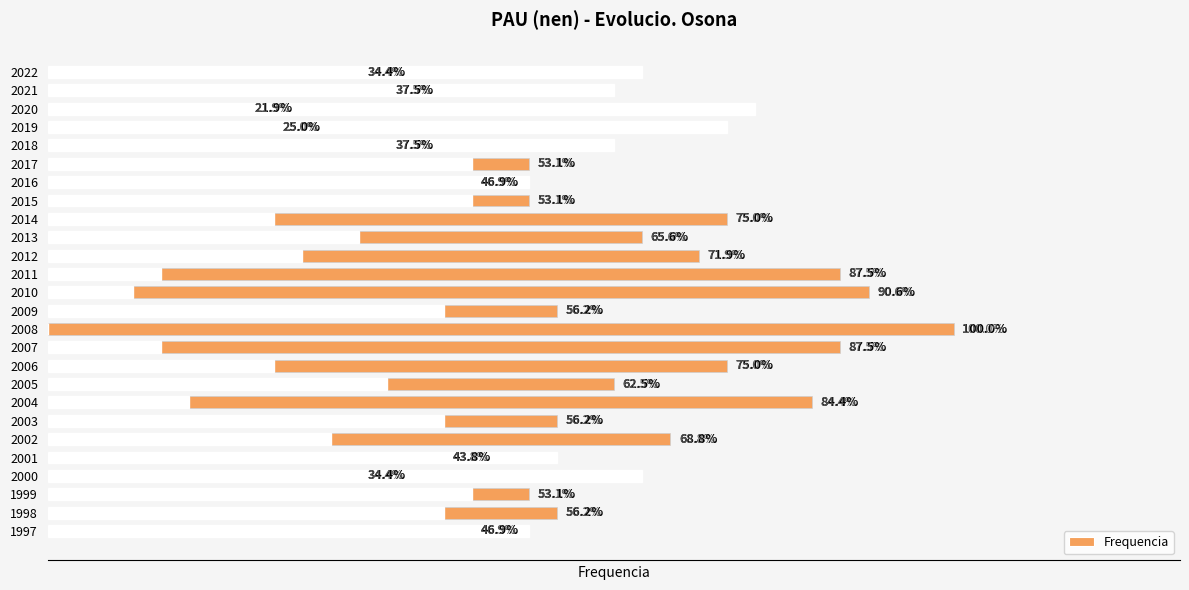

True or false: the data shows 22 at 2002.

True